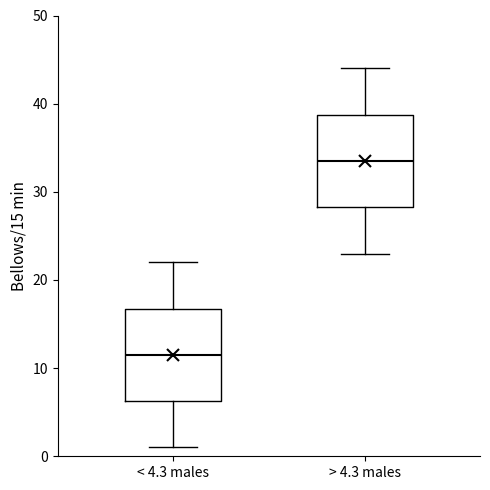

Reading left to right, transcribe this box plot: for each box, give where its median line is, the range the box spans, and where its two whiskers end, as read against the y-axis. The values are not printed on the chart, so give them approximately, as read against the axis.

< 4.3 males: median 12, box 6 to 17, whiskers 1 to 22
> 4.3 males: median 34, box 28 to 39, whiskers 23 to 44